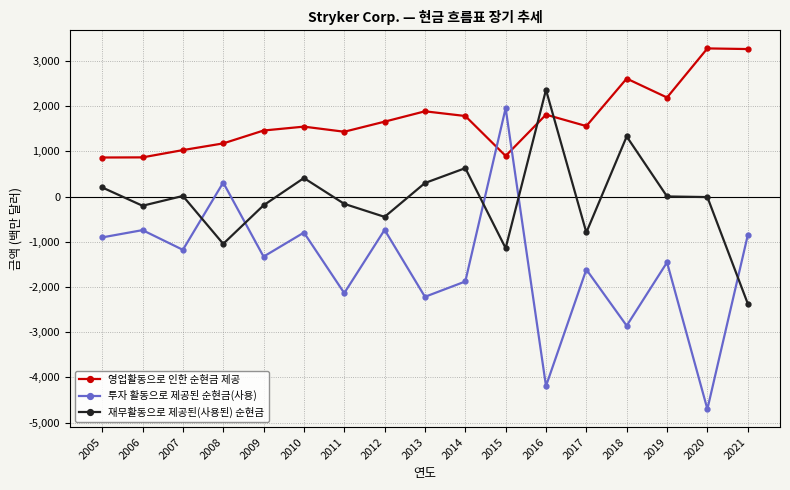

At which label does 재무활동으로 제공된(사용된) 순현금 first exceed -11?

2005